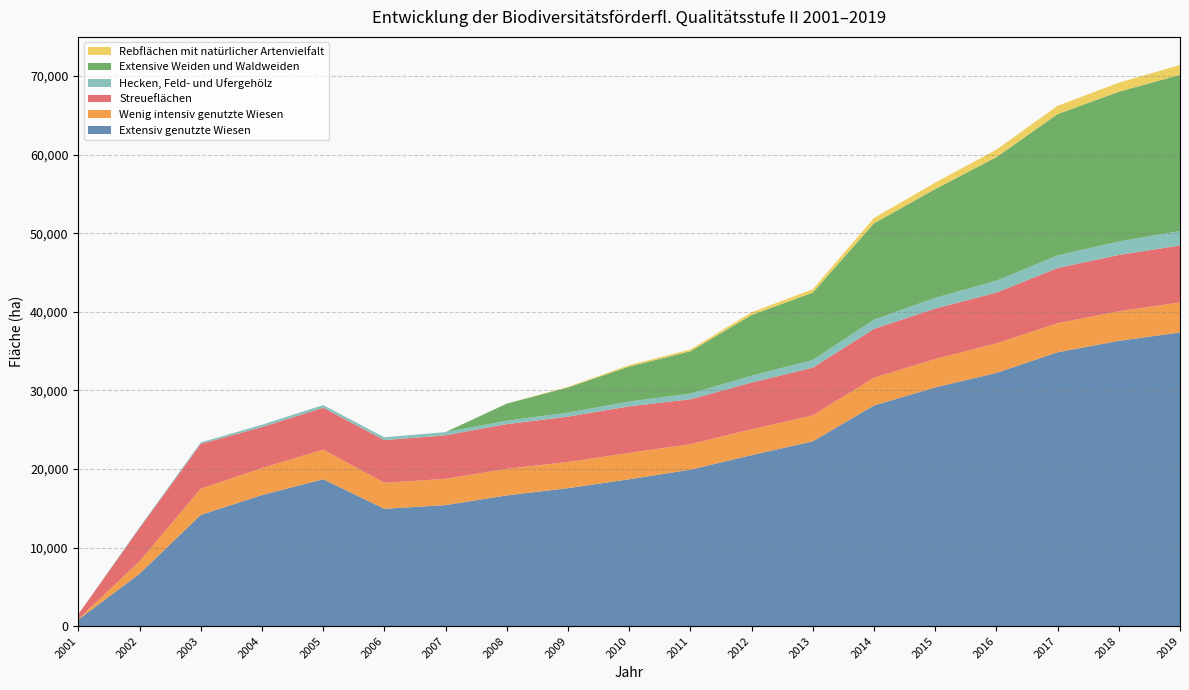

Reading left to right, transcribe all the data shown in this chart.

Extensiv genutzte Wiesen: 828.9	6668.0	14154.1	16676.8	18693.2	14936.9	15402.8	16633.7	17558.6	18687.1	19907.3	21758.0	23516.6	28079.5	30374.1	32221.4	34849.3	36301.0	37368.1
Wenig intensiv genutzte Wiesen: 71.8	1585.8	3337.0	3433.3	3769.0	3307.9	3333.7	3386.1	3323.8	3355.2	3252.5	3294.9	3299.2	3526.2	3614.6	3757.6	3689.4	3761.0	3823.7
Streueflächen: 614.3	4215.4	5701.6	5216.1	5327.1	5424.0	5546.9	5683.1	5775.1	5927.0	5704.4	5941.1	6066.5	6214.8	6416.0	6460.8	7023.9	7167.0	7236.5
Hecken, Feld- und Ufergehölz: 0.3	119.8	182.7	300.8	334.2	365.2	403.3	438.8	515.5	607.4	729.4	867.3	983.6	1175.4	1362.9	1511.7	1613.1	1710.0	1849.0
Extensive Weiden und Waldweiden: 0.0	0.0	0.0	0.0	0.0	0.0	0.0	2169.8	3196.4	4455.2	5384.1	7730.0	8575.3	12259.8	13844.6	15722.3	17977.3	19057.0	19865.1
Rebflächen mit natürlicher Artenvielfalt: 0.0	0.0	0.0	0.0	0.0	0.0	0.0	13.2	82.1	182.1	227.4	335.4	425.6	682.0	816.5	952.3	1054.0	1151.0	1260.2